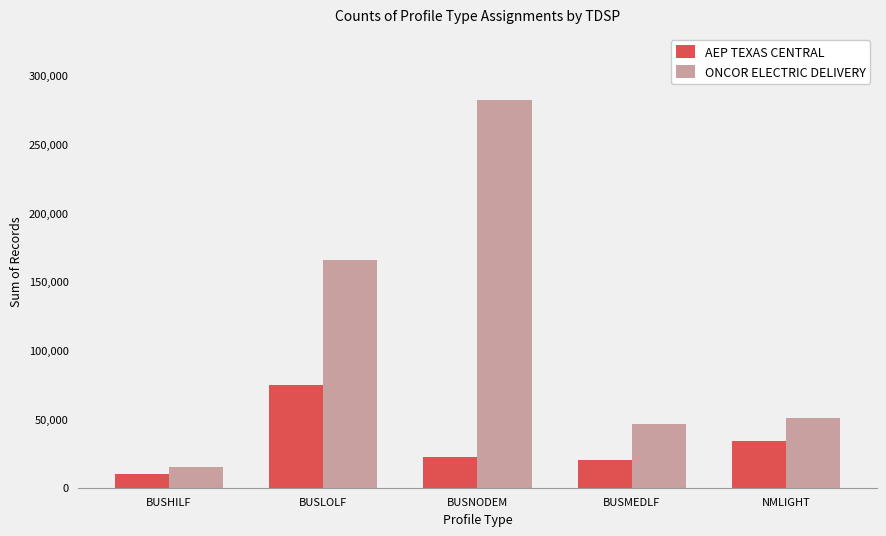

What is the value of the AEP TEXAS CENTRAL bar at the 1st from the left?

10281